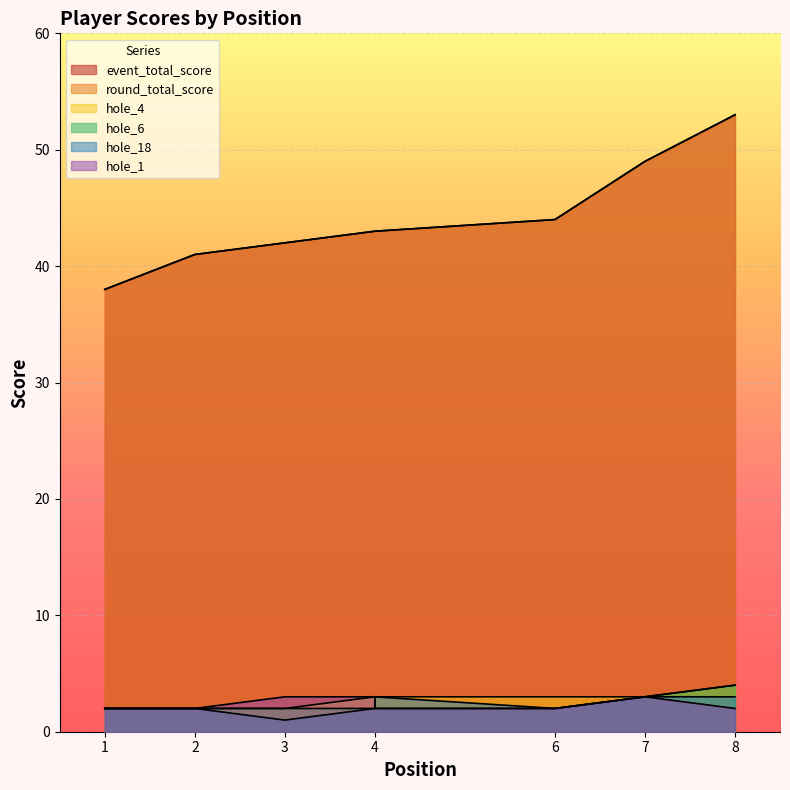

True or false: event_total_score and hole_1 cross at least once.

False